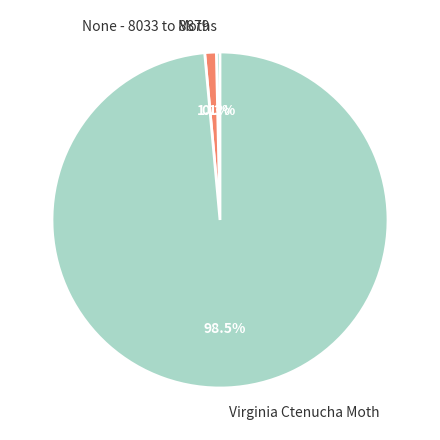

Which slice is the largest?

Virginia Ctenucha Moth